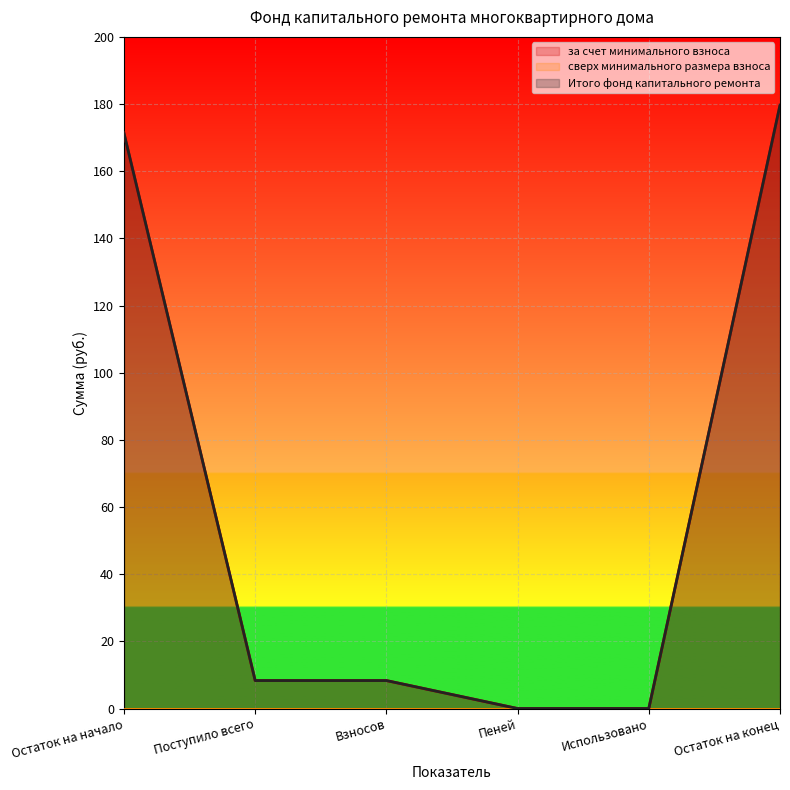

What is the maximum value for за счет минимального взноса?

179.7